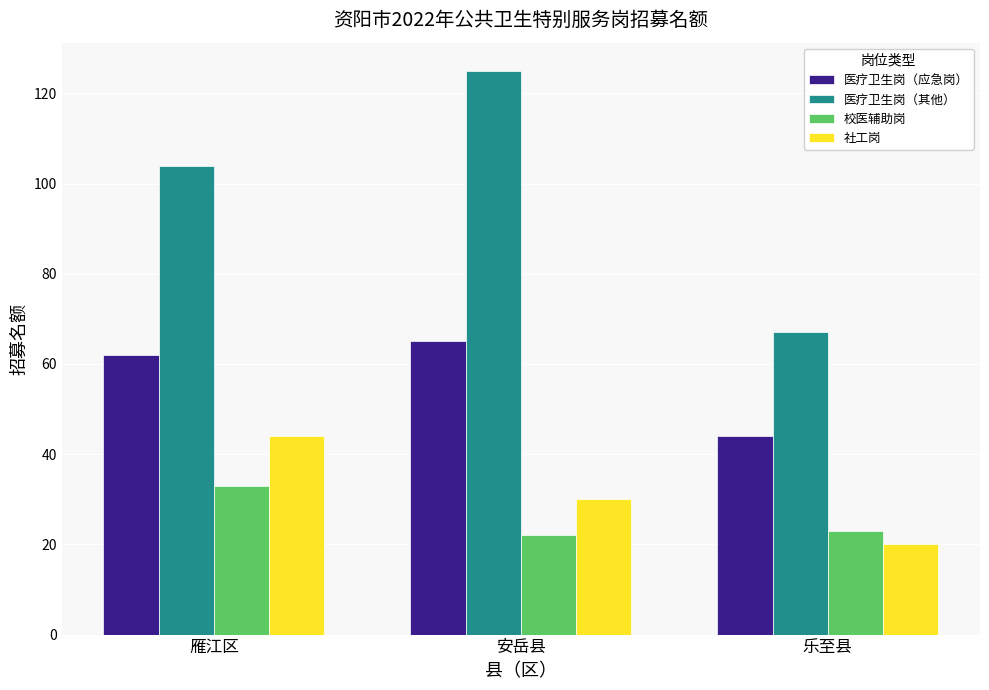

Reading right to left, list all the values displayed in this chart.

医疗卫生岗（应急岗）: 44	65	62
医疗卫生岗（其他）: 67	125	104
校医辅助岗: 23	22	33
社工岗: 20	30	44